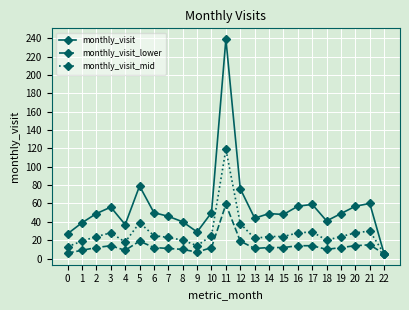

How many lines are shown in the chart?

3